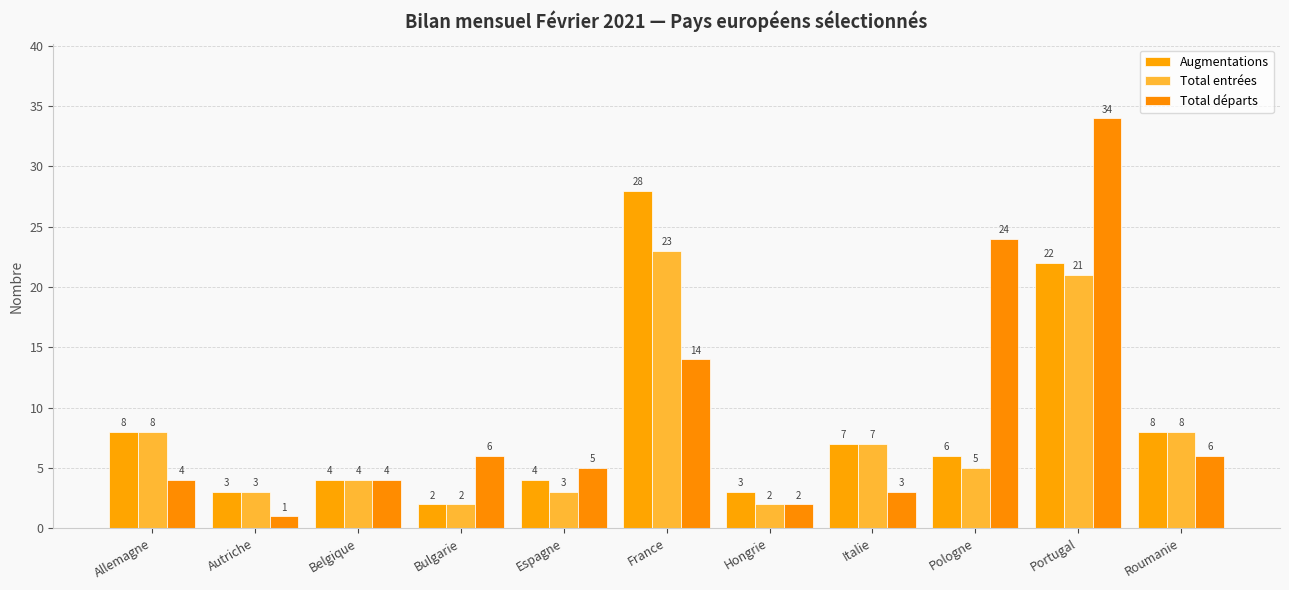

Is it true that Total départs equals 8 at Bulgarie?

False